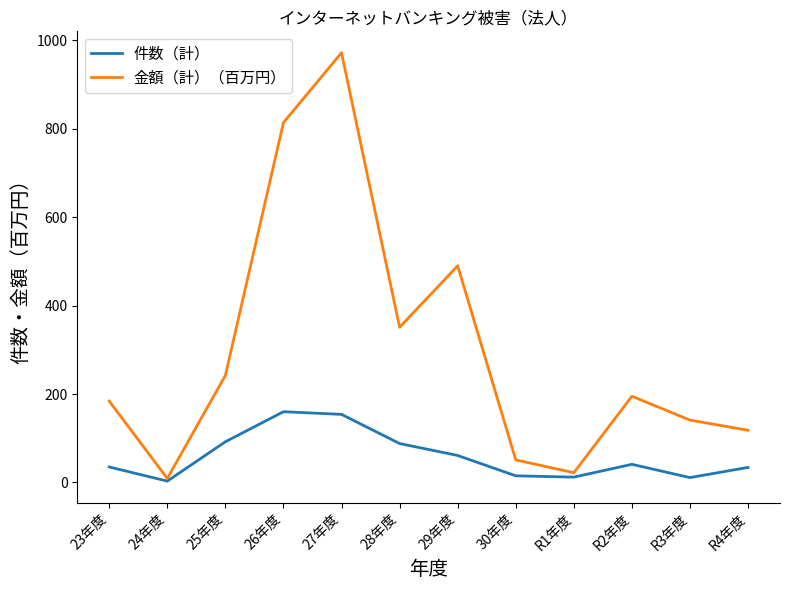

Which category has the lowest value in the 金額（計）（百万円） series?

24年度